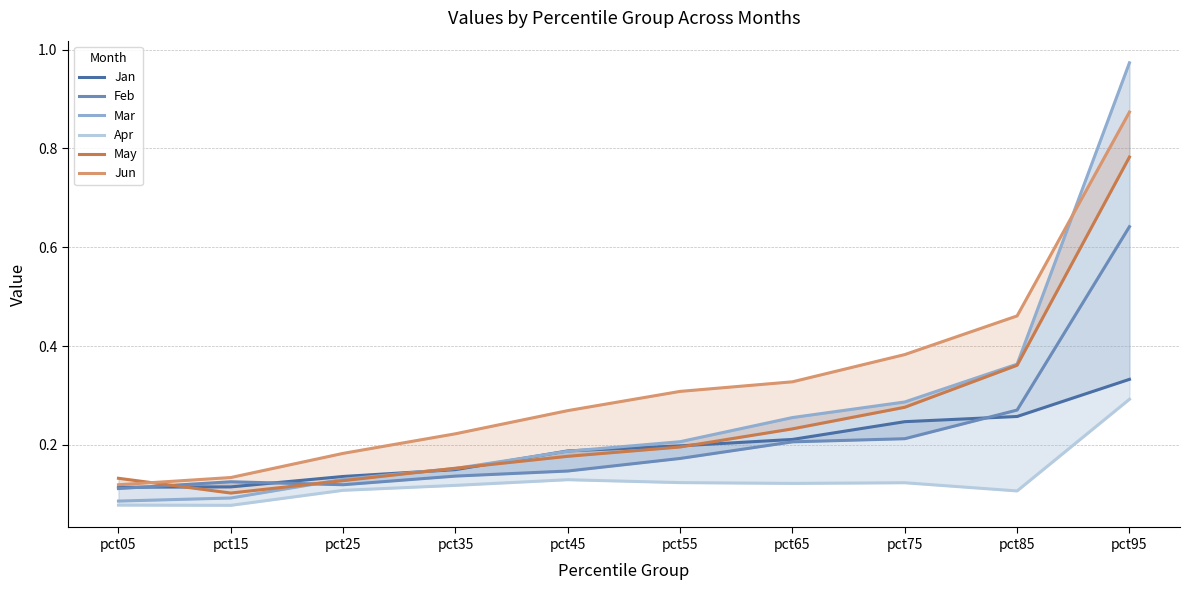

What is the minimum value for Mar?

0.1